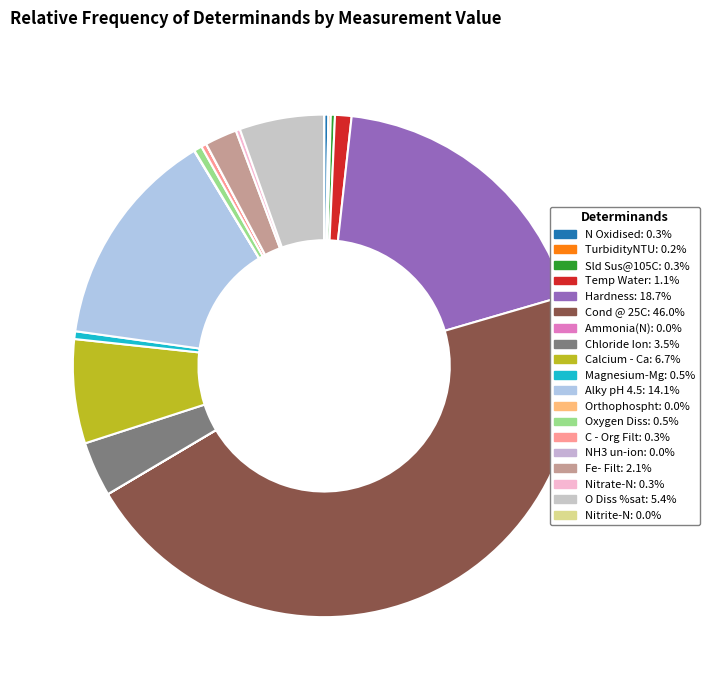

To the nearest percent, what portion does Hardness represent?

19%